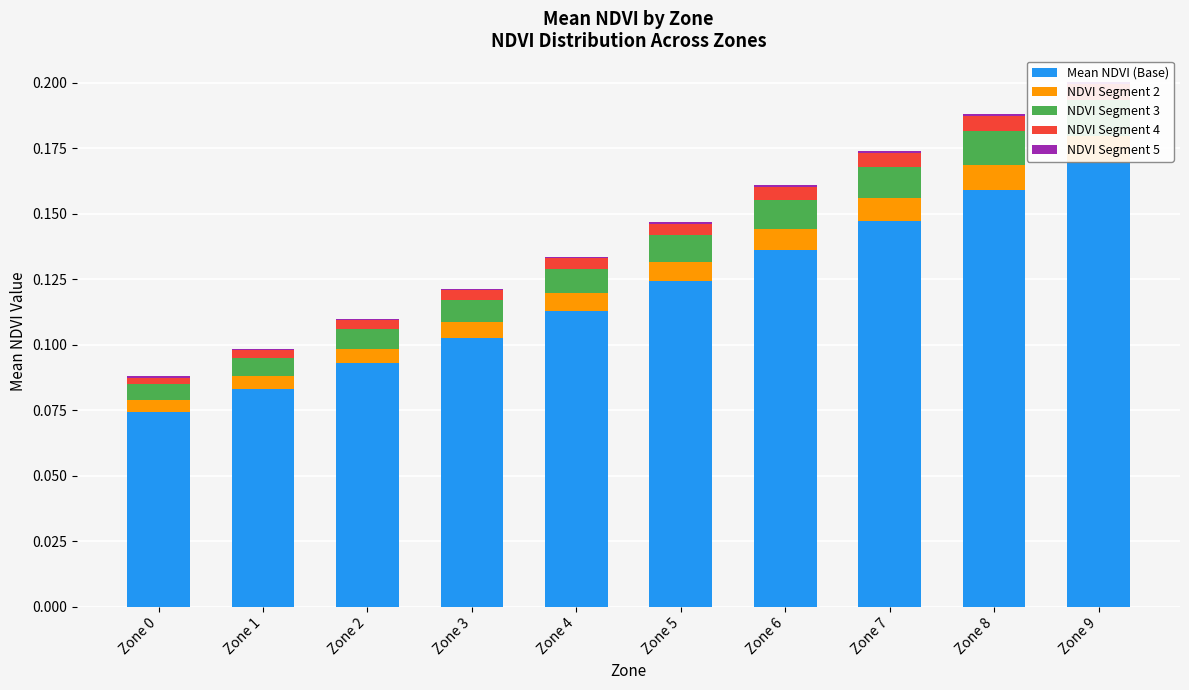

Reading right to left, extract all data points from this chart.

Mean NDVI (Base): Zone 9=0.2	Zone 8=0.2	Zone 7=0.1	Zone 6=0.1	Zone 5=0.1	Zone 4=0.1	Zone 3=0.1	Zone 2=0.1	Zone 1=0.1	Zone 0=0.1
NDVI Segment 2: Zone 9=0.0	Zone 8=0.0	Zone 7=0.0	Zone 6=0.0	Zone 5=0.0	Zone 4=0.0	Zone 3=0.0	Zone 2=0.0	Zone 1=0.0	Zone 0=0.0
NDVI Segment 3: Zone 9=0.0	Zone 8=0.0	Zone 7=0.0	Zone 6=0.0	Zone 5=0.0	Zone 4=0.0	Zone 3=0.0	Zone 2=0.0	Zone 1=0.0	Zone 0=0.0
NDVI Segment 4: Zone 9=0.0	Zone 8=0.0	Zone 7=0.0	Zone 6=0.0	Zone 5=0.0	Zone 4=0.0	Zone 3=0.0	Zone 2=0.0	Zone 1=0.0	Zone 0=0.0
NDVI Segment 5: Zone 9=0.0	Zone 8=0.0	Zone 7=0.0	Zone 6=0.0	Zone 5=0.0	Zone 4=0.0	Zone 3=0.0	Zone 2=0.0	Zone 1=0.0	Zone 0=0.0